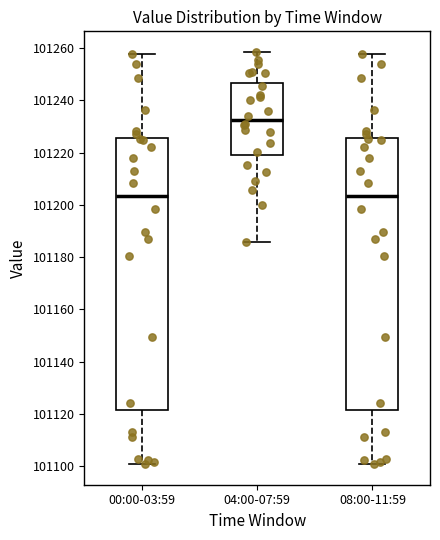

Where does the lower whisker of the box for 08:00-11:59 end on the y-axis? The values are not printed on the chart, so give them approximately, as read against the axis.

101100